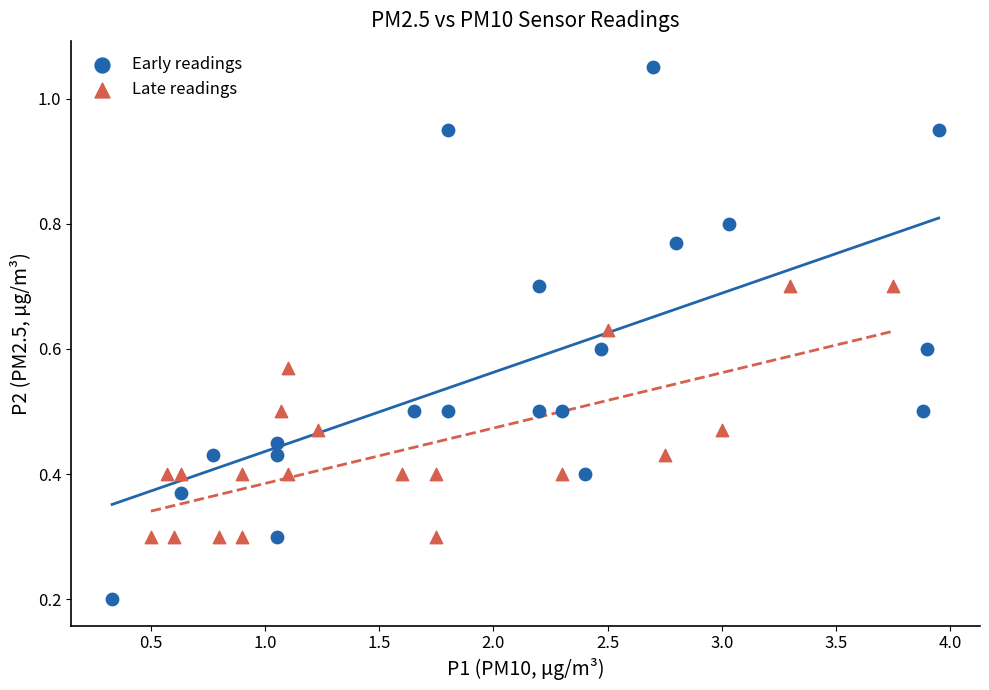

Which series has the widest spread of Y values?

Early readings